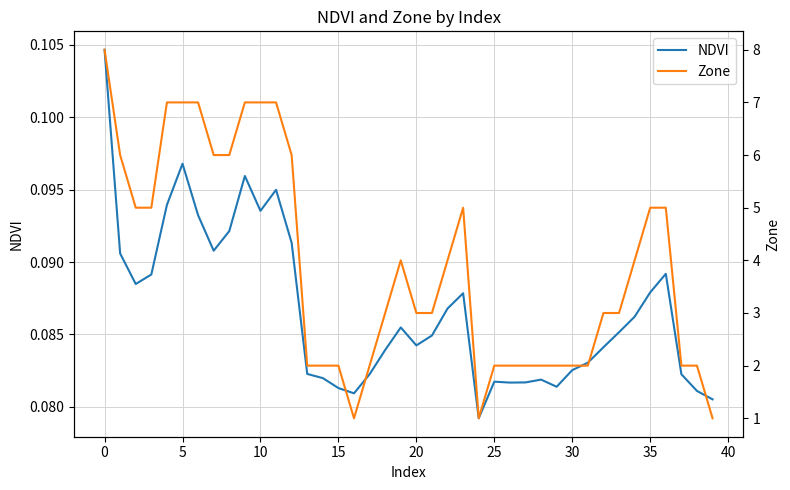

Which series has the largest total across all categories?

Zone